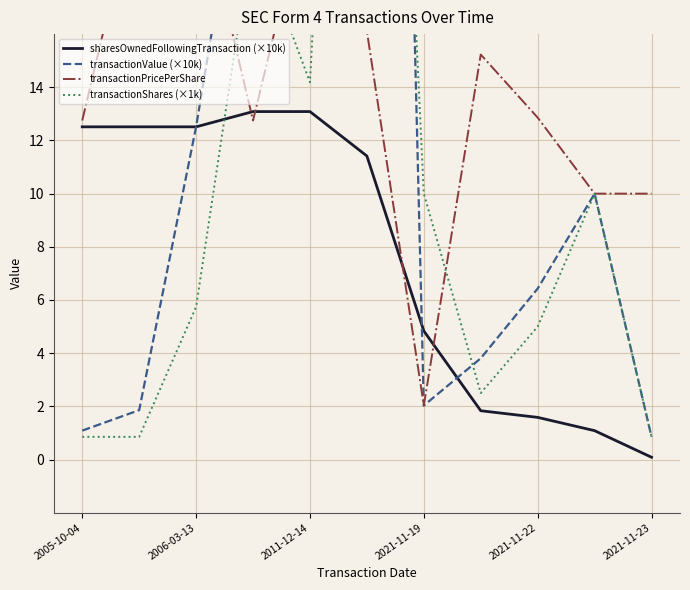

How many times do sharesOwnedFollowingTransaction (×10k) and transactionShares (×1k) cross each other?

1